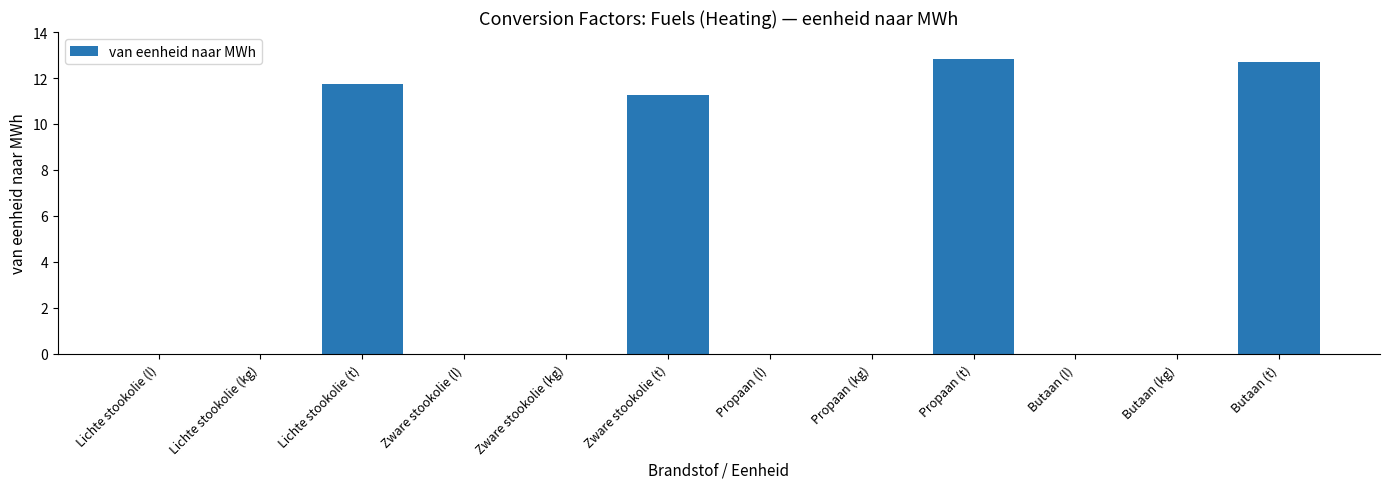

What is the change in value from Lichte stookolie (l) to Lichte stookolie (t)?

+11.7